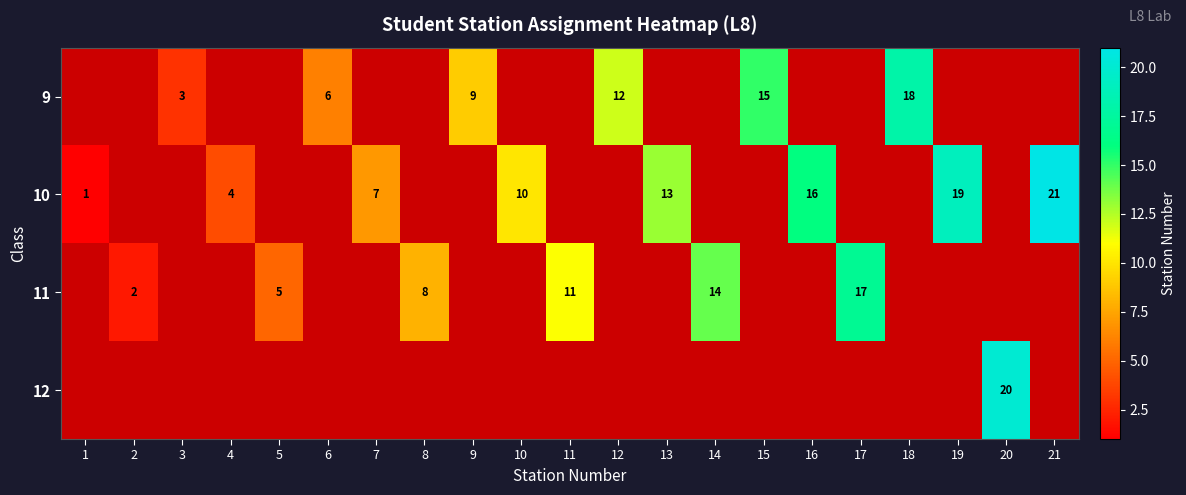

The value of 10 at 19 is 19. True or false?

True